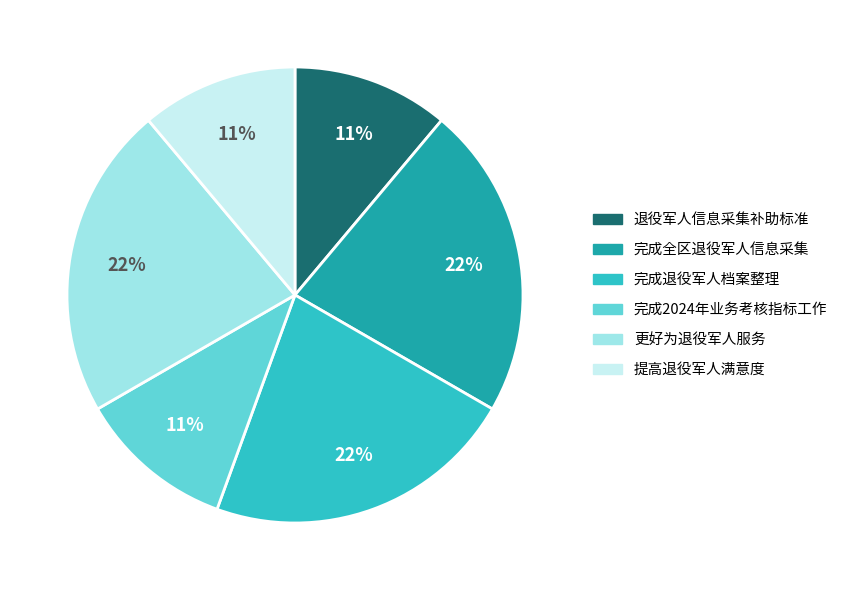

What is the ratio of the value at 完成2024年业务考核指标工作 to the value at 完成全区退役军人信息采集?

0.5